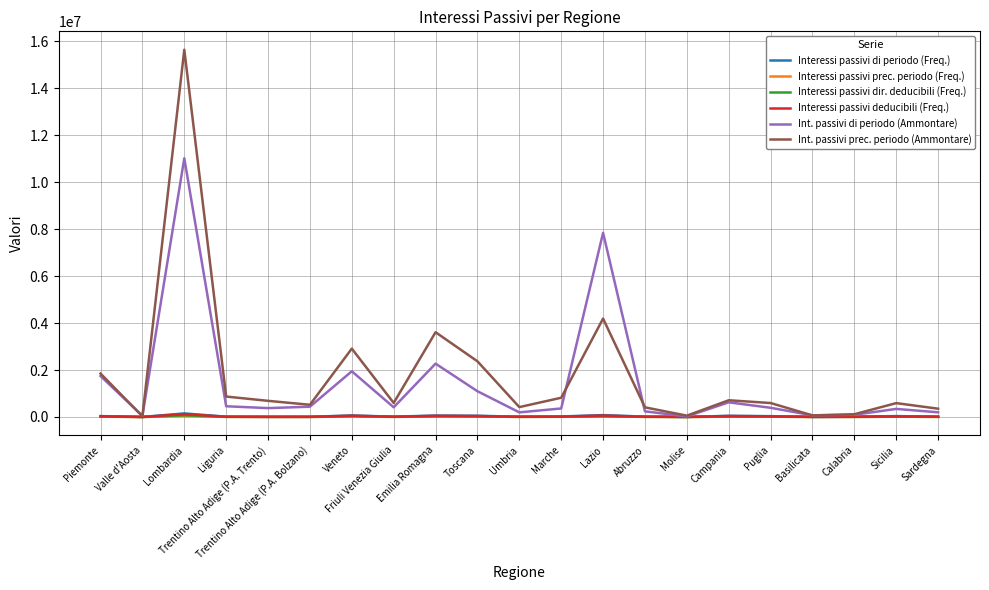

Is the value of Interessi passivi prec. periodo (Freq.) at Sardegna greater than the value of Int. passivi prec. periodo (Ammontare) at Marche?

No